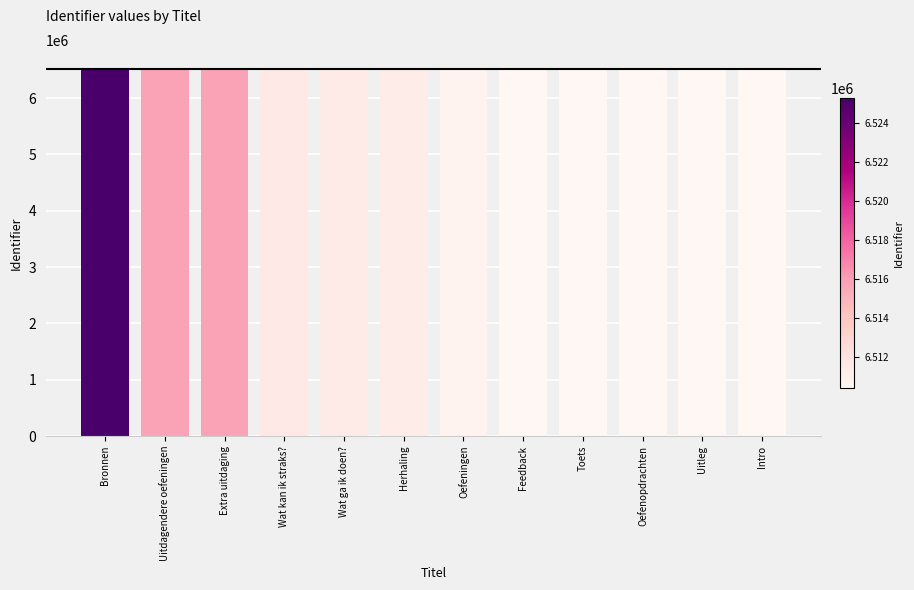

What is the label of the 2nd bar from the left?

Uitdagendere oefeningen